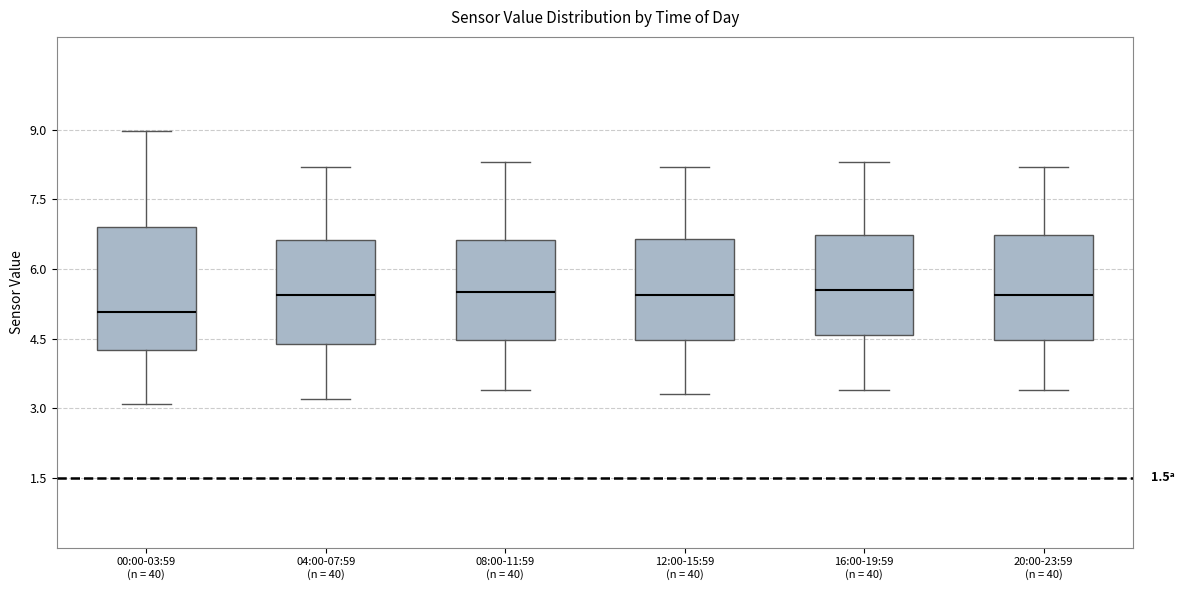

Reading left to right, read every box against the y-axis: the position of its median line, the range the box covers, and the ends of its whiskers. The values are not printed on the chart, so give them approximately, as read against the axis.

00:00-03:59 (n = 40): median 5.0, box 4.2 to 6.8, whiskers 3.2 to 9.0
04:00-07:59 (n = 40): median 5.4, box 4.4 to 6.6, whiskers 3.2 to 8.2
08:00-11:59 (n = 40): median 5.6, box 4.4 to 6.6, whiskers 3.4 to 8.4
12:00-15:59 (n = 40): median 5.4, box 4.4 to 6.6, whiskers 3.4 to 8.2
16:00-19:59 (n = 40): median 5.6, box 4.6 to 6.8, whiskers 3.4 to 8.4
20:00-23:59 (n = 40): median 5.4, box 4.4 to 6.8, whiskers 3.4 to 8.2